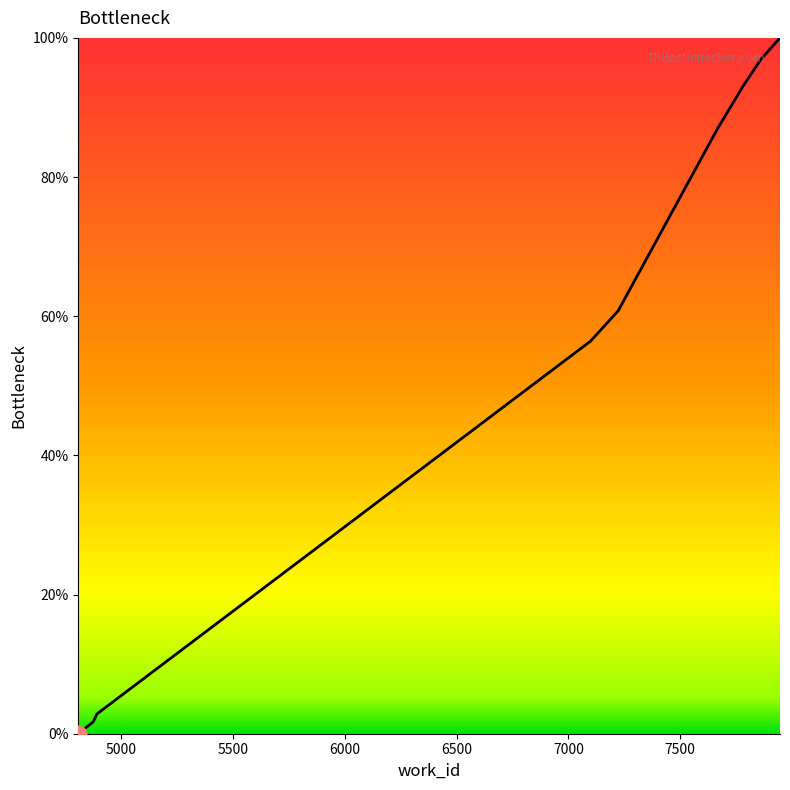

What is the value of the 8th point from the left?

93.1